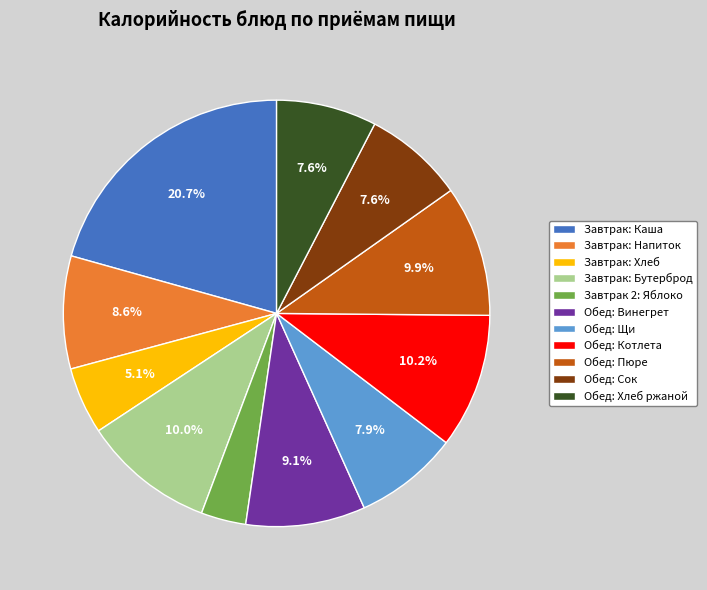

What percentage is NOT represented by Обед: Винегрет?

90.9%